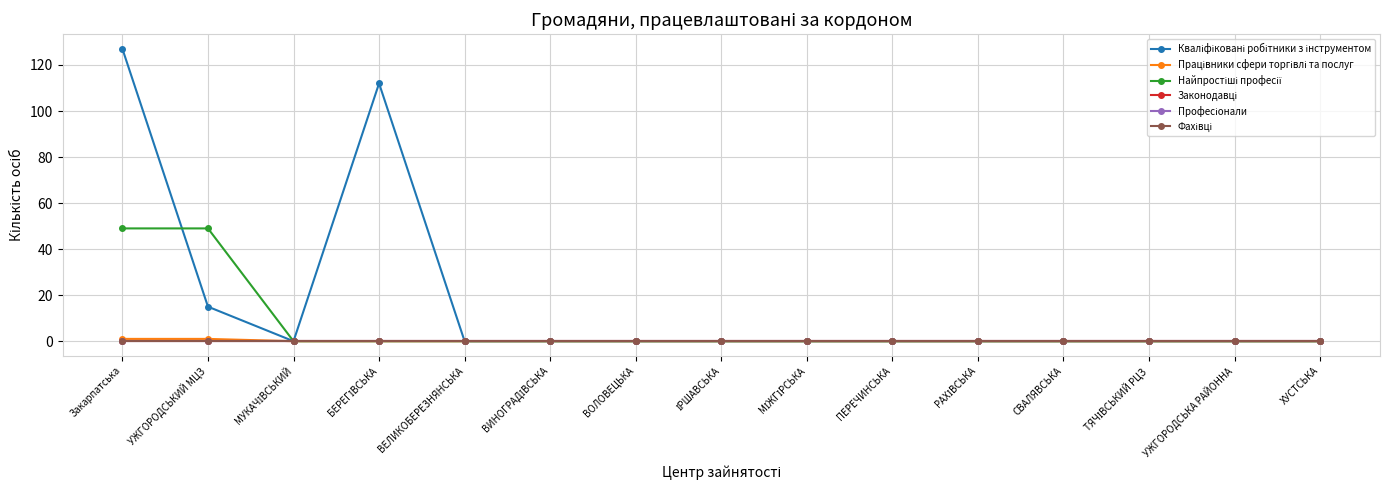

Is this an area chart (filled region under the line)?

No